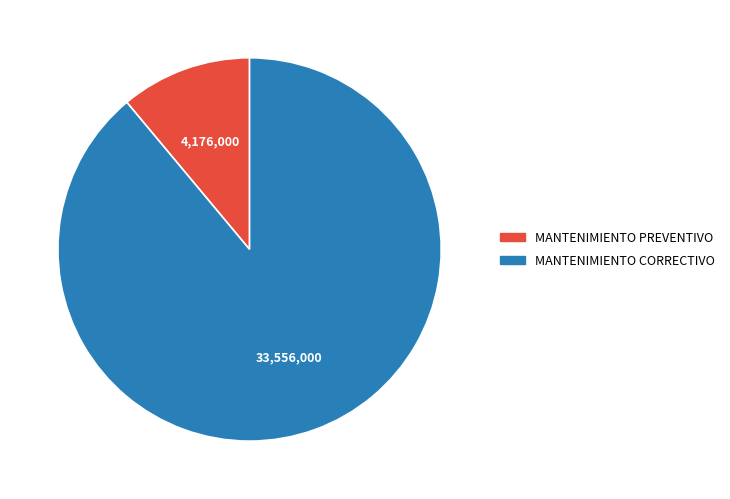

How many slices are in this pie chart?

2